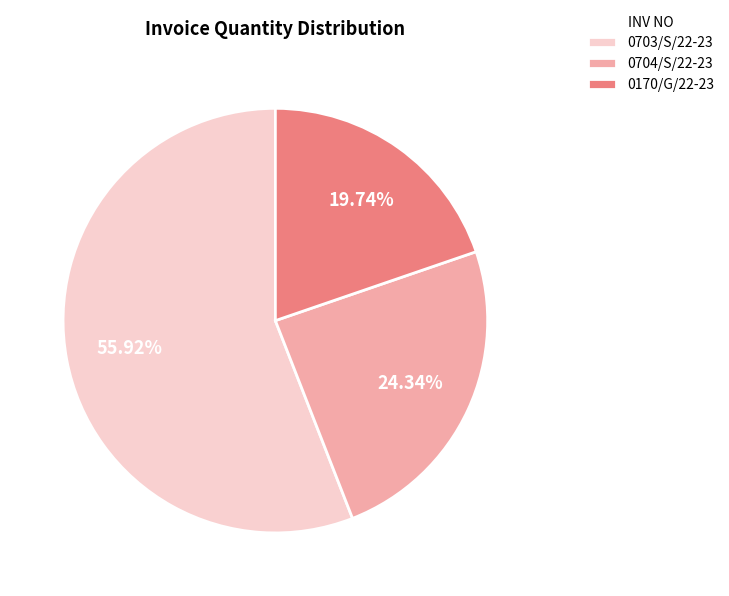

To the nearest percent, what is the difference between the 0703/S/22-23 and 0704/S/22-23 slice percentages?

32%